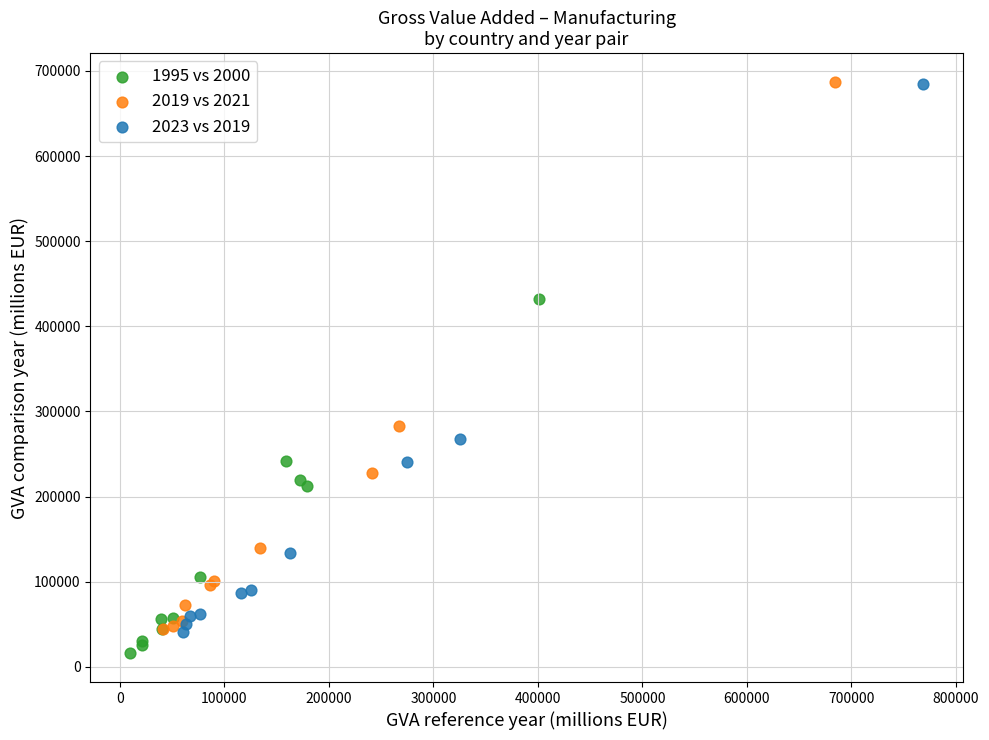

What are all the series names shown in the legend?

1995 vs 2000, 2019 vs 2021, 2023 vs 2019